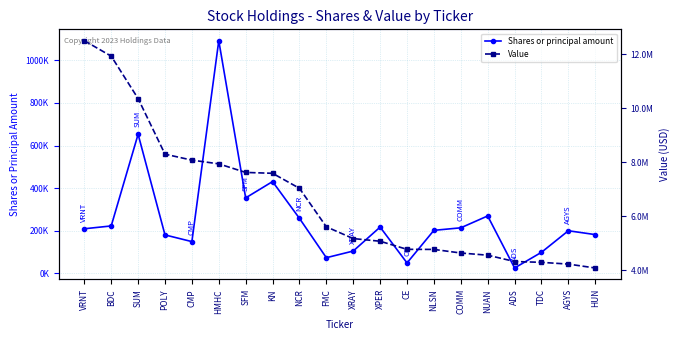

What position from the left is SUM?

3